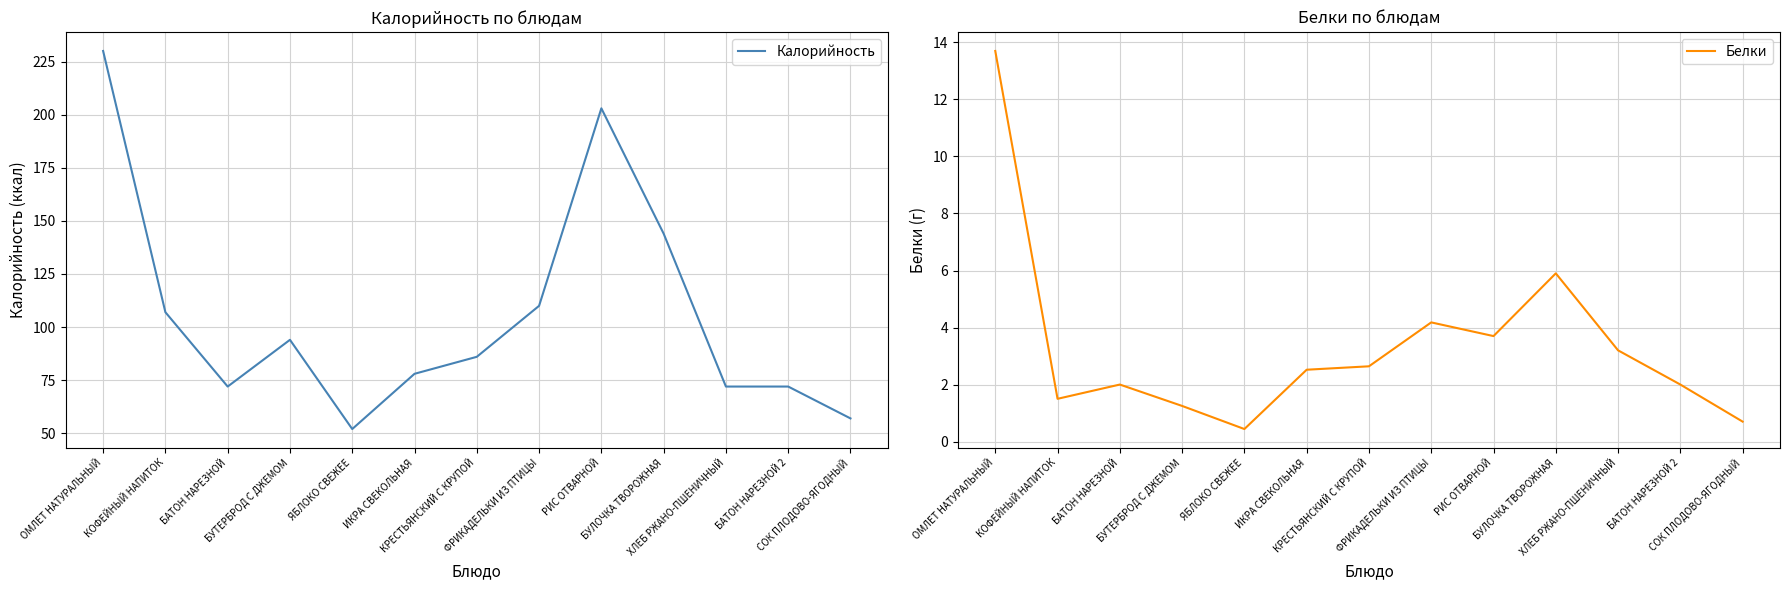

Count the number of data series in this chart.

2